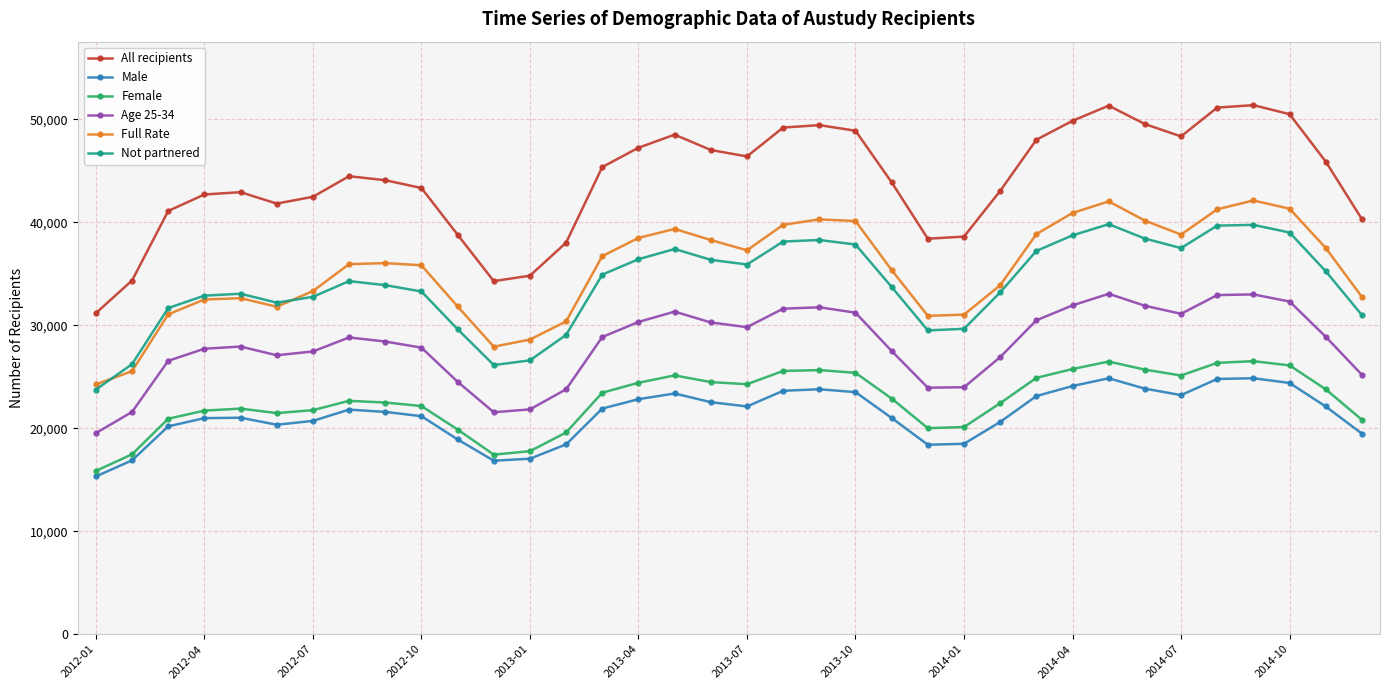

How many interior local peaks does the Age 25-34 series have?

6